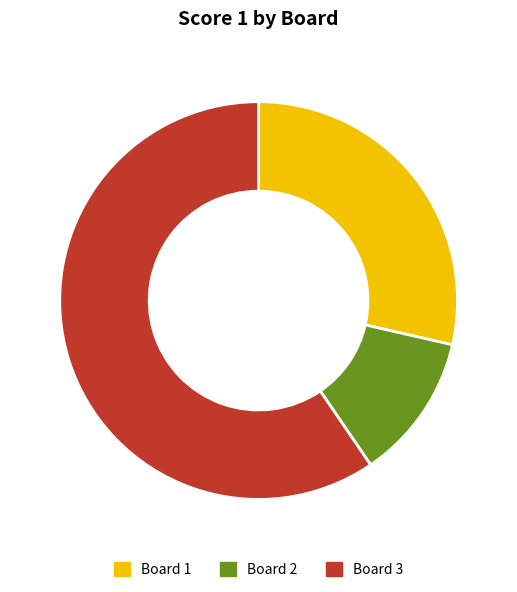

Which slice is the largest?

Board 3